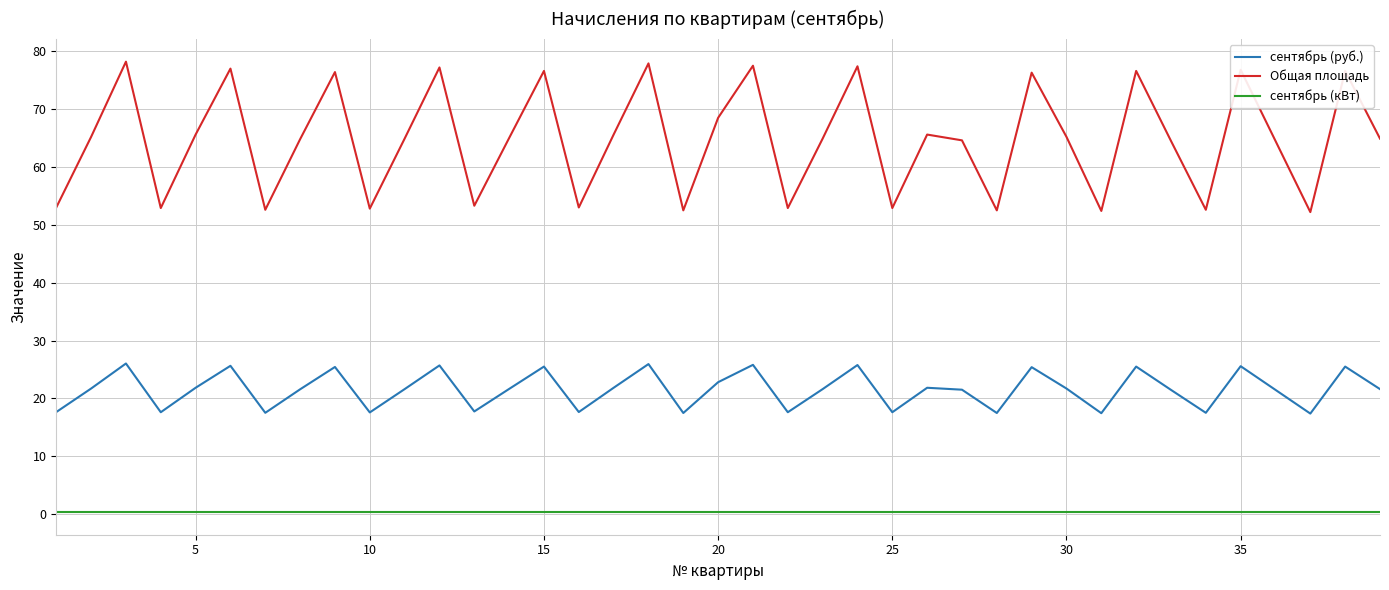

What is the greatest value displayed?

78.2